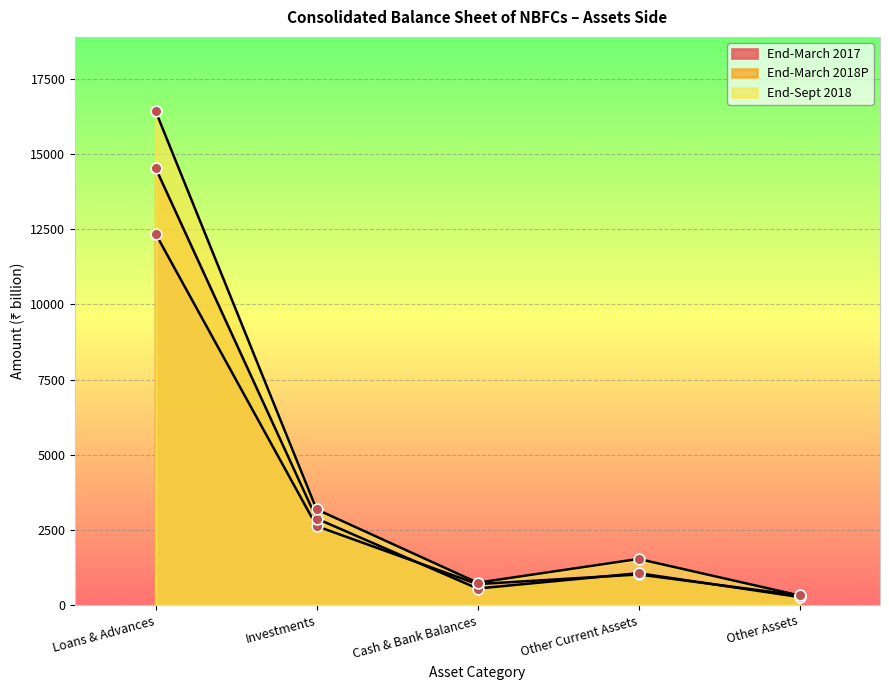

What is the total value across all series at Investments?

8694